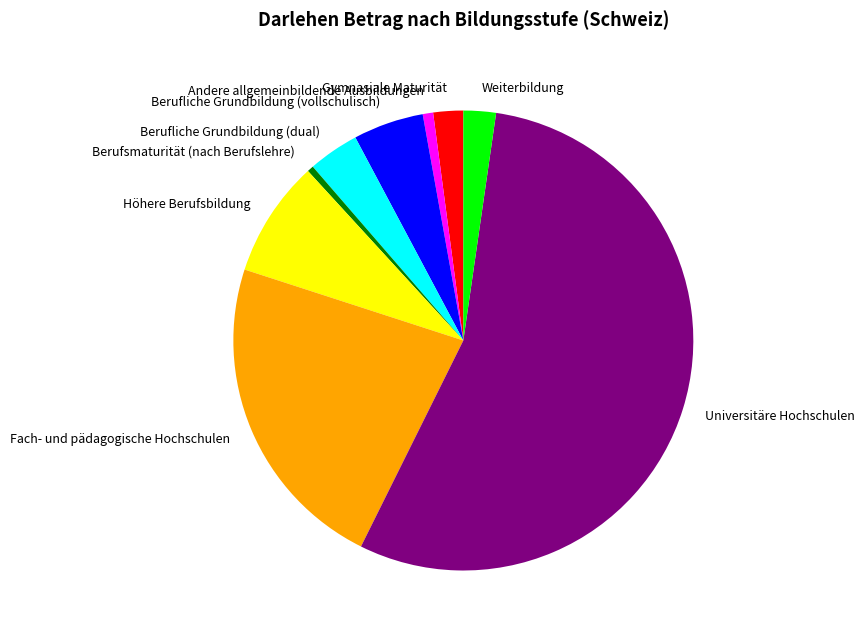

Combined, do Berufliche Grundbildung (dual) and Universitäre Hochschulen account for over 50%?

Yes